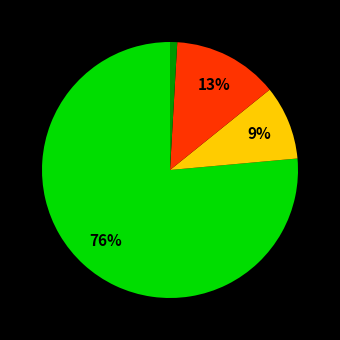

Does any single category account for the majority?

Yes